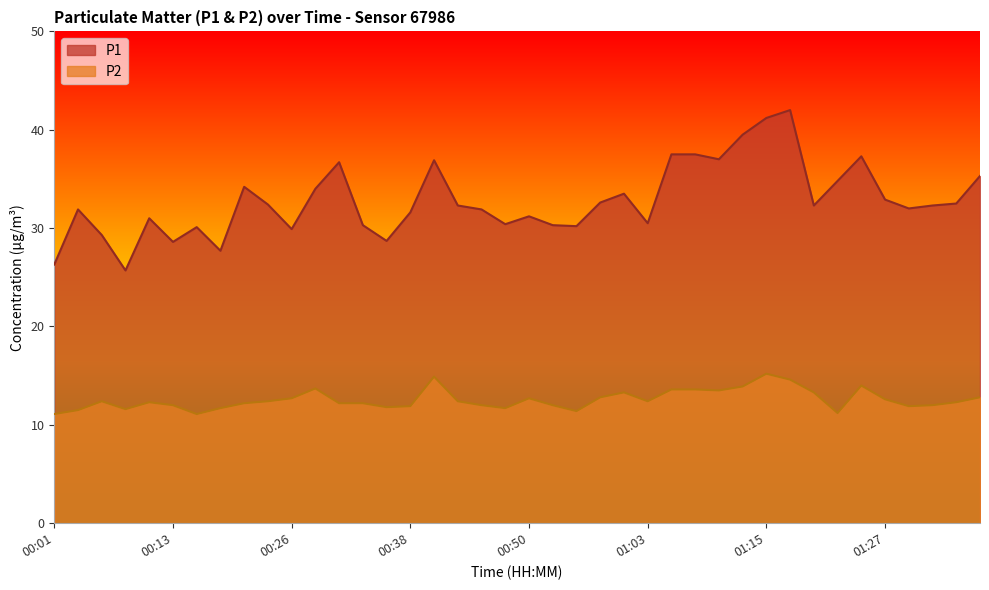

What position from the left is 00:41?

17